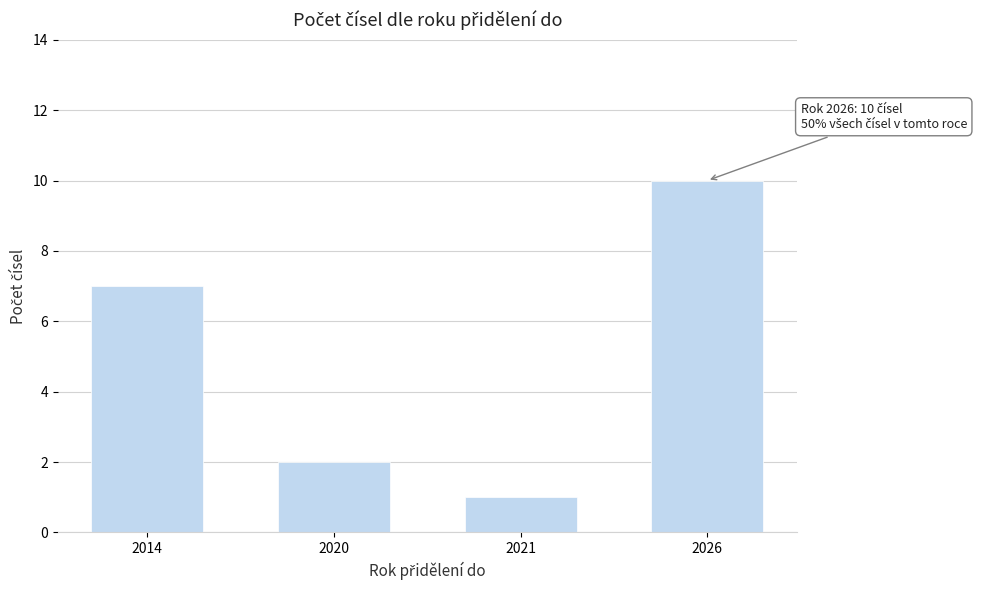

Reading right to left, list all the values displayed in this chart.

10	1	2	7